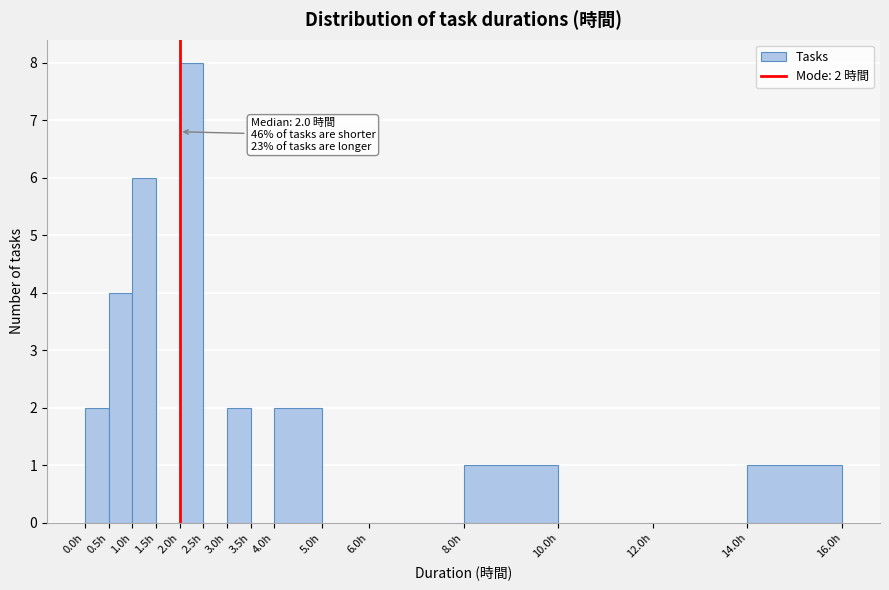

Over which range of the x-axis is the bar tallest?

2.0 to 2.5